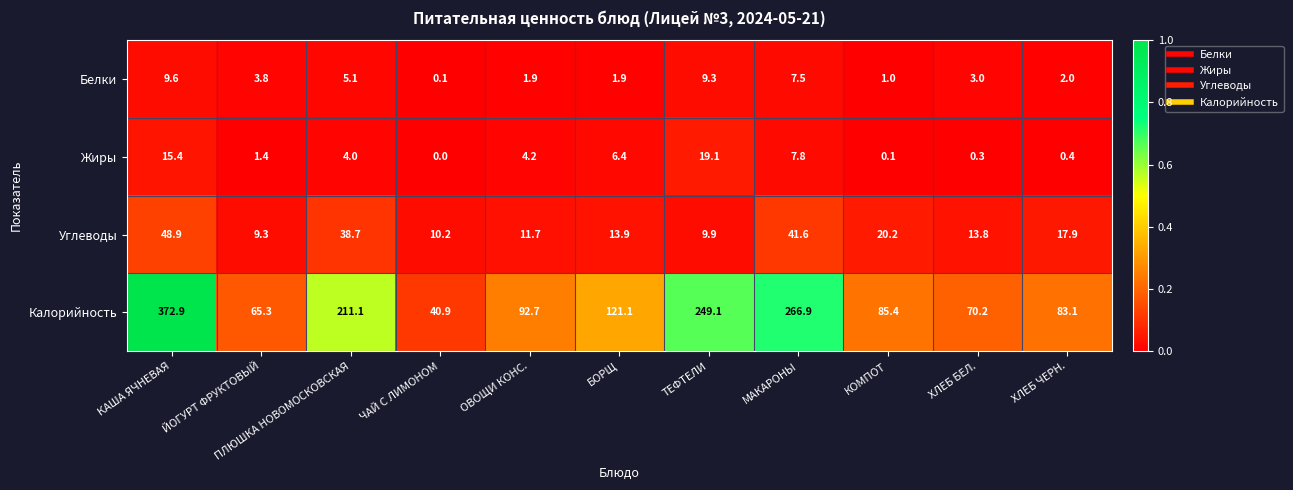

How many series are shown in this chart?

4